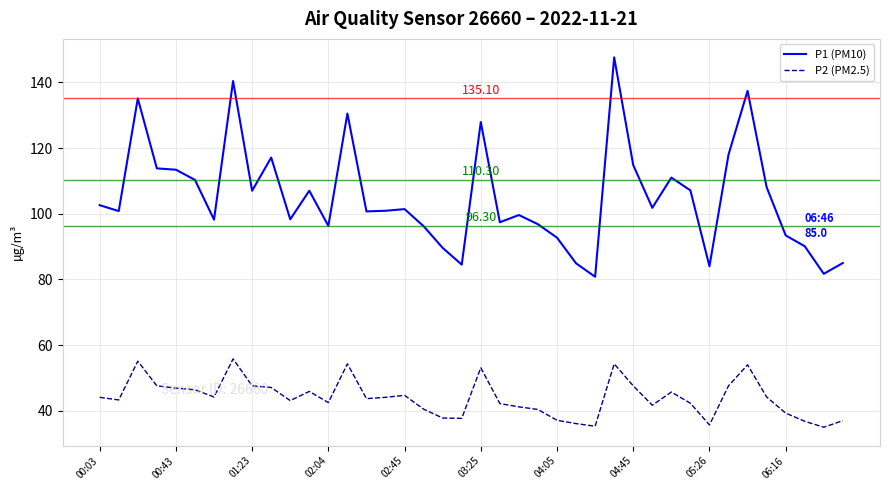

Does the chart have visible grid lines?

Yes